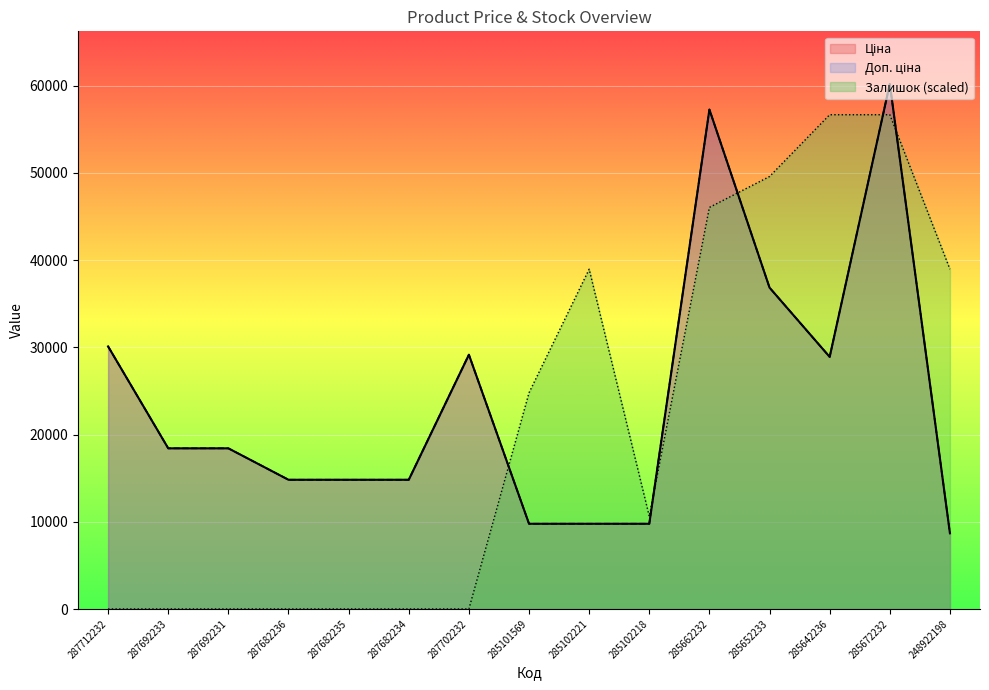

At which category does Доп. ціна reach its first local valley?

285642236